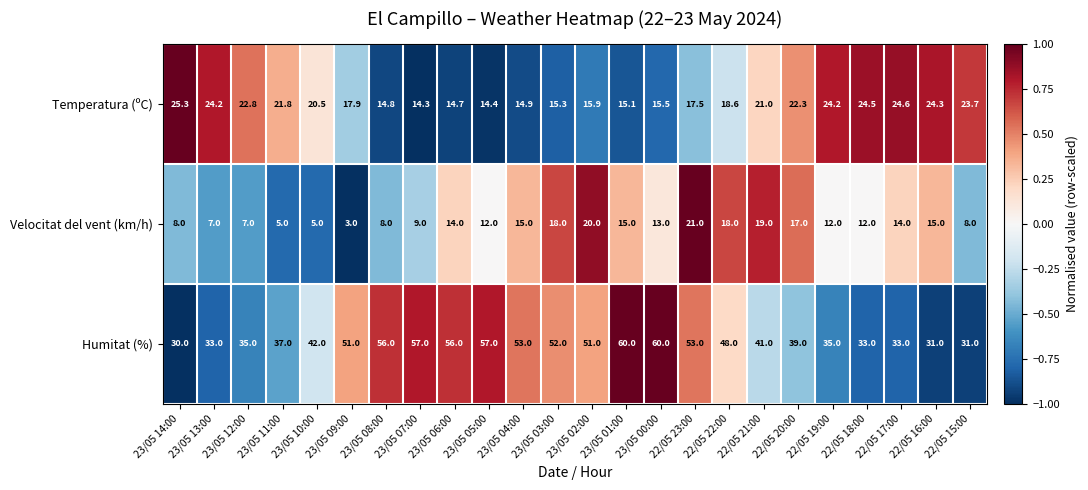

What is the difference between the Humitat (%) values at 23/05 07:00 and 22/05 21:00?

16.0